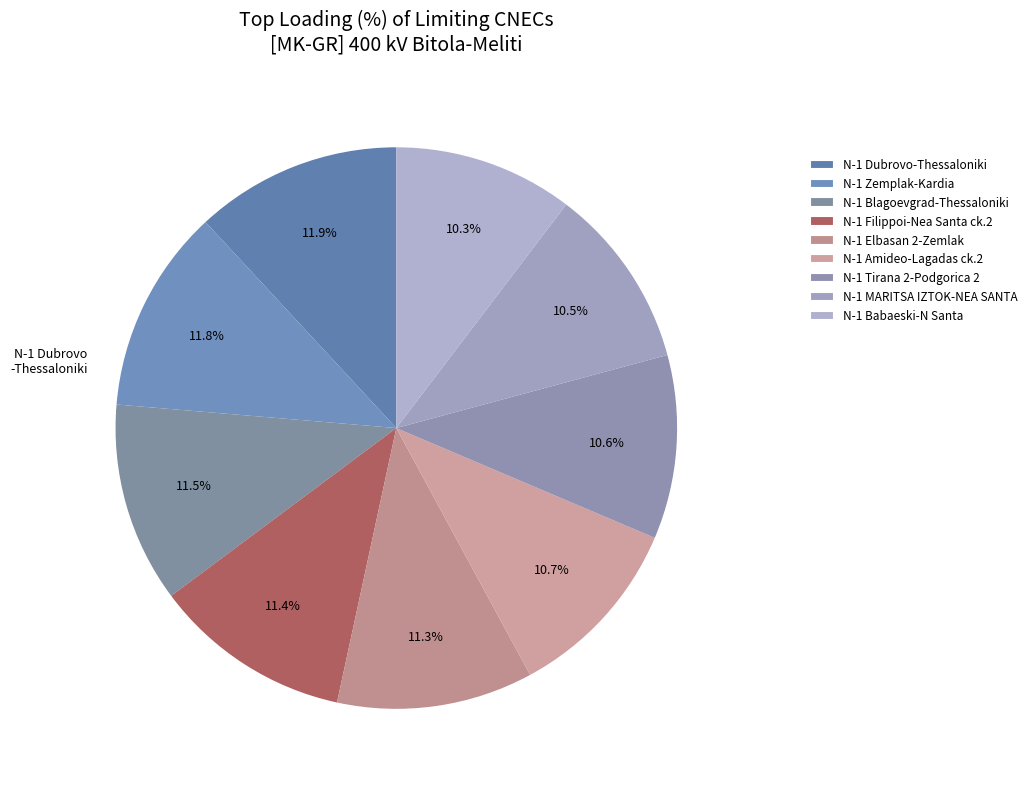

The N-1 400 kV Zemplak-Kardia slice represents 1% of the pie. True or false?

False